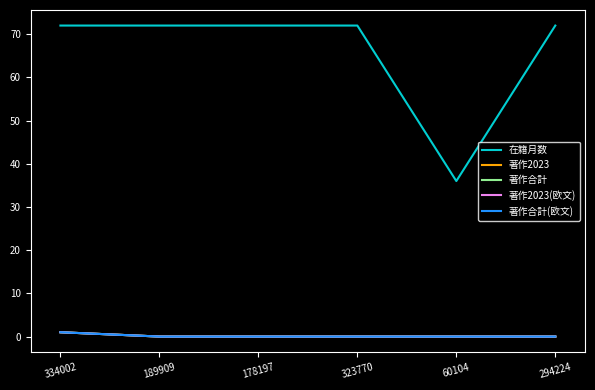

Does the chart have visible grid lines?

No